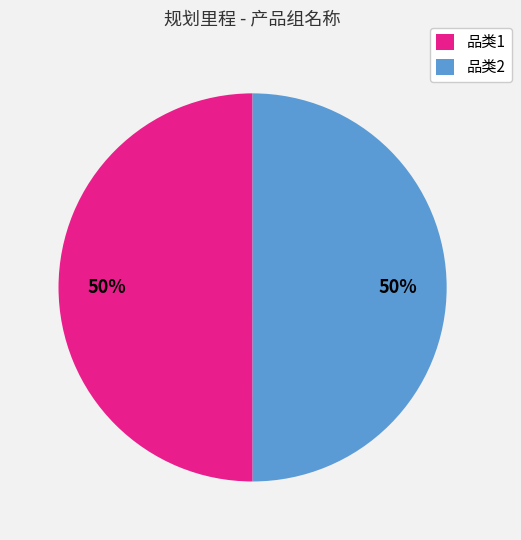

True or false: 品类1 accounts for 50% of the total.

True